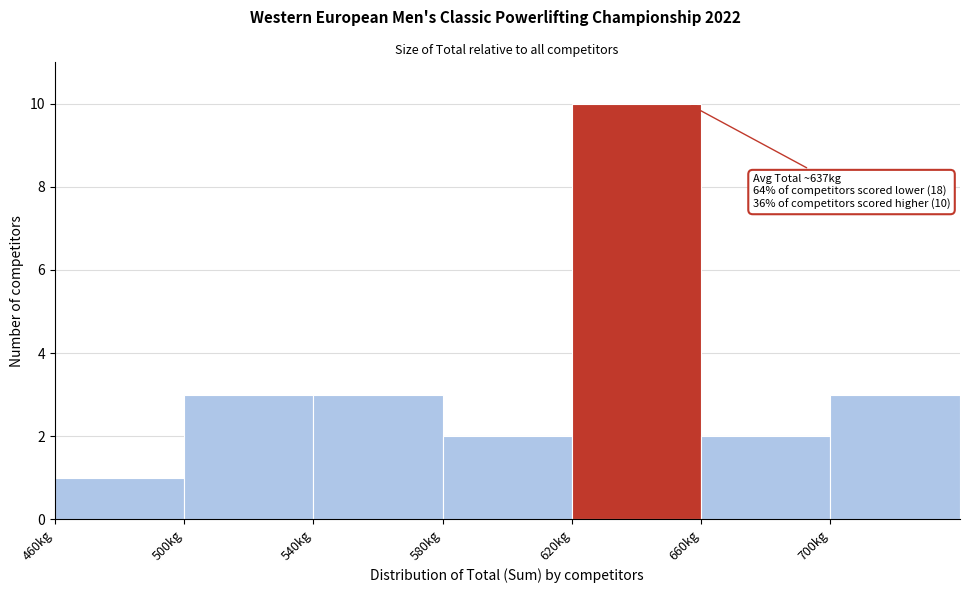

Over which range of the x-axis is the bar tallest?

620 to 660